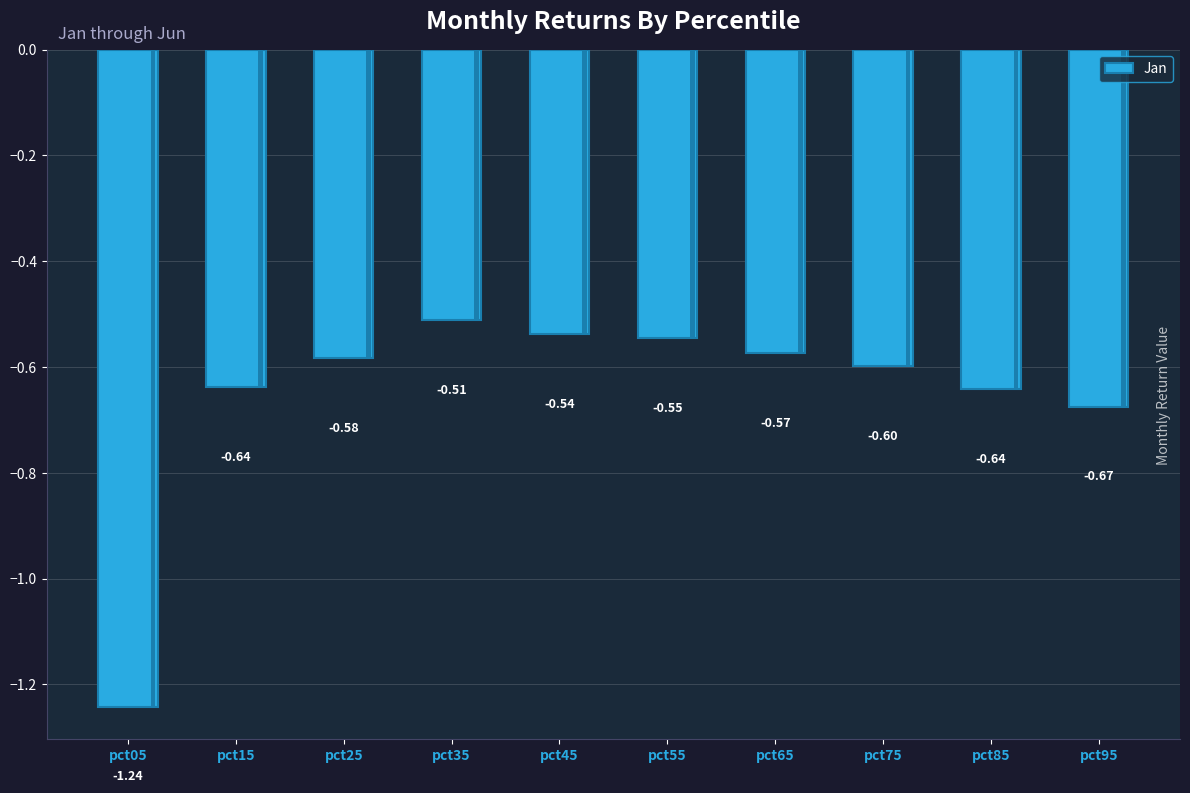

What is the sum of all values?

-6.5